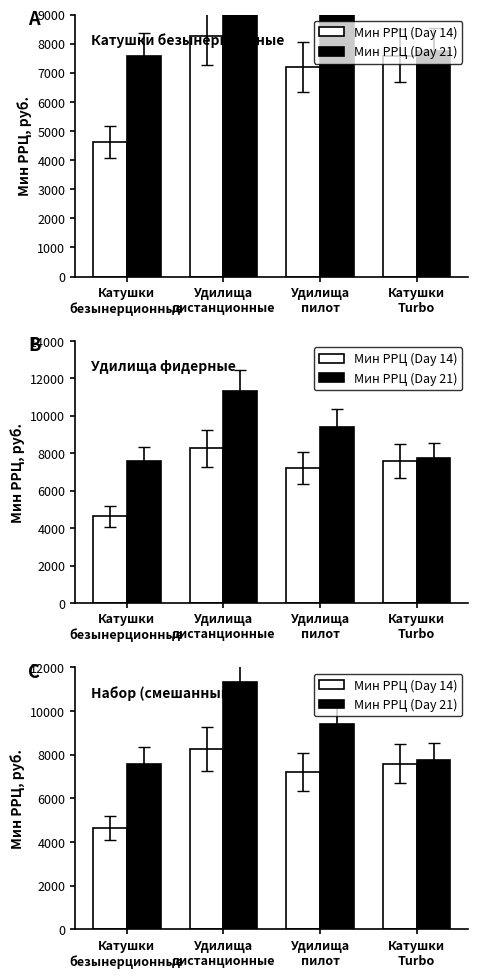

What is the average value of the Мин РРЦ (Day 14) series?

6923